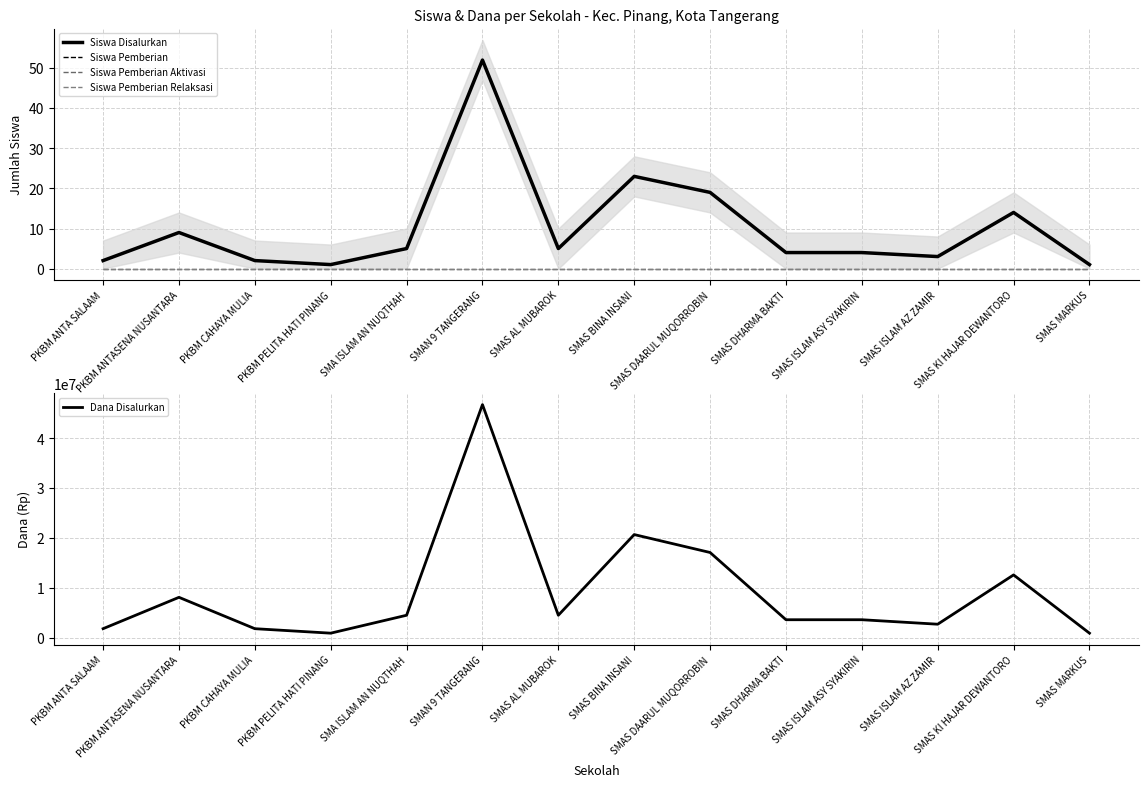

Count the number of categories in the chart.

14